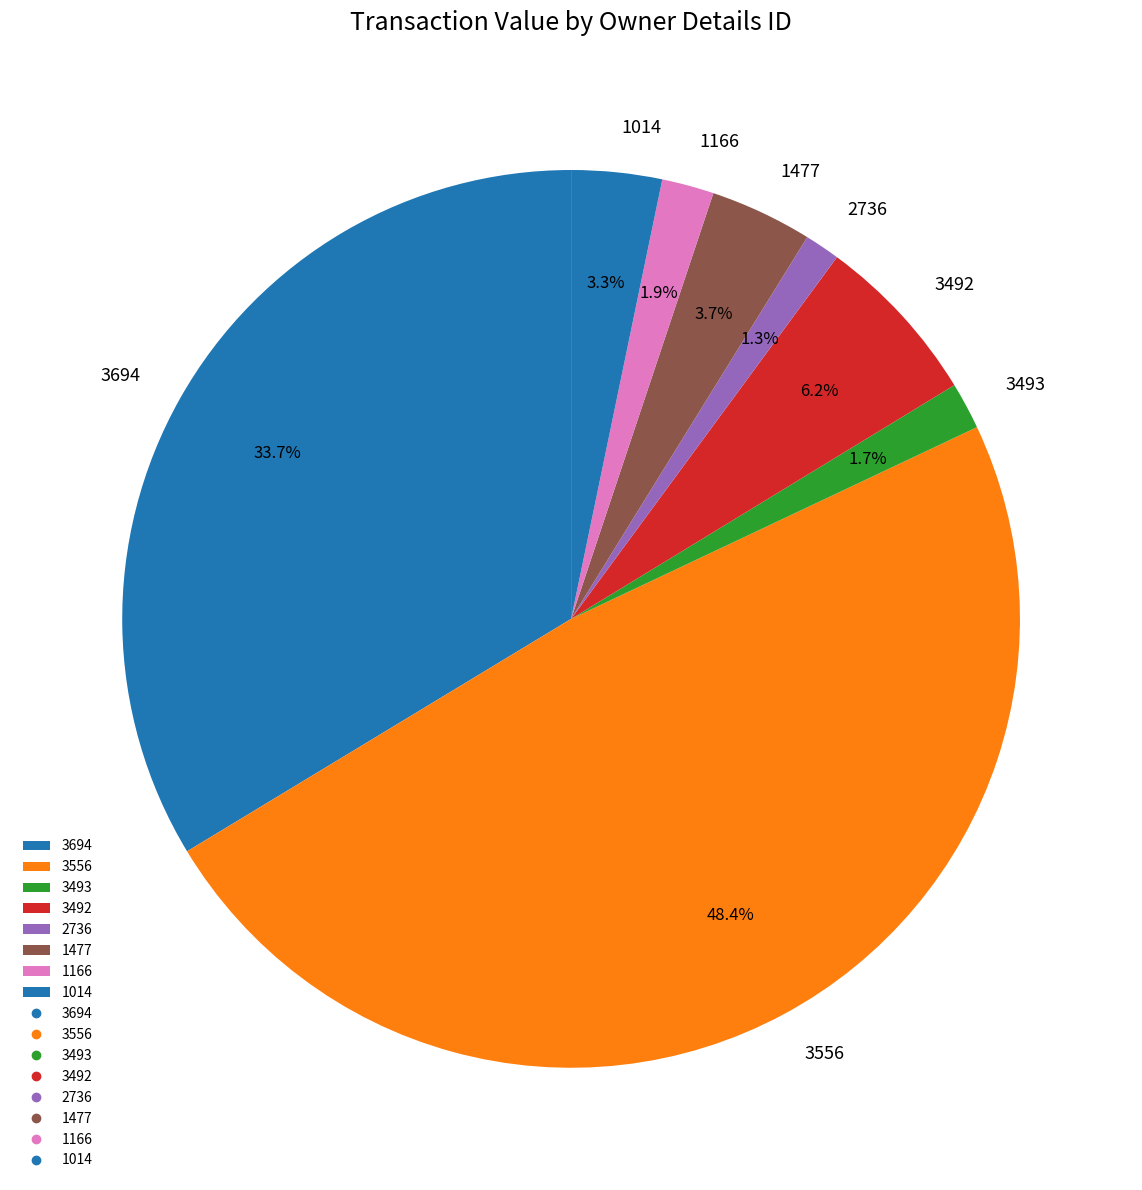

Does 1166 represent more than half of the total?

No